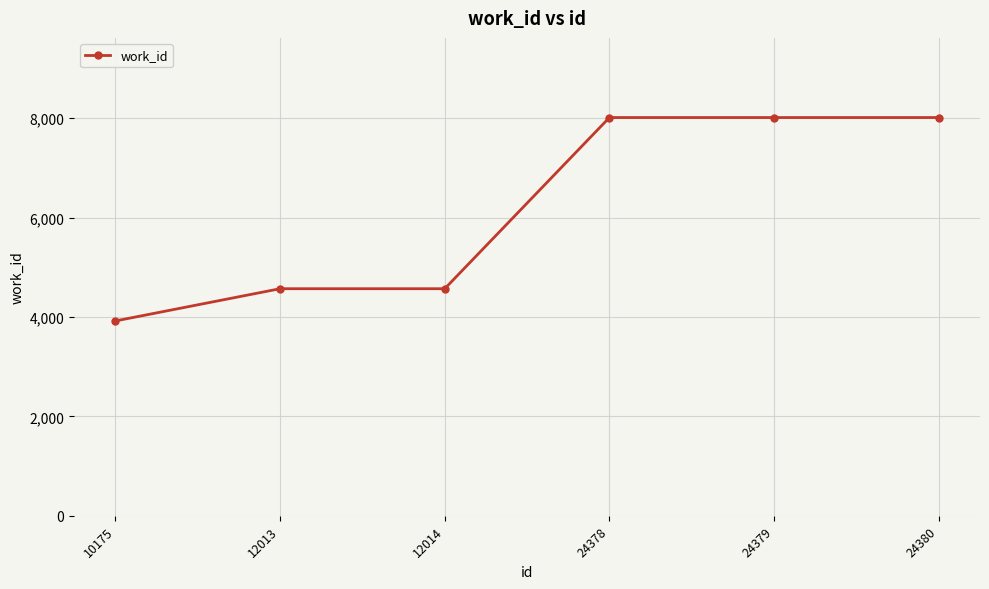

What is the ratio of the value at 24380 to the value at 10175?

2.0